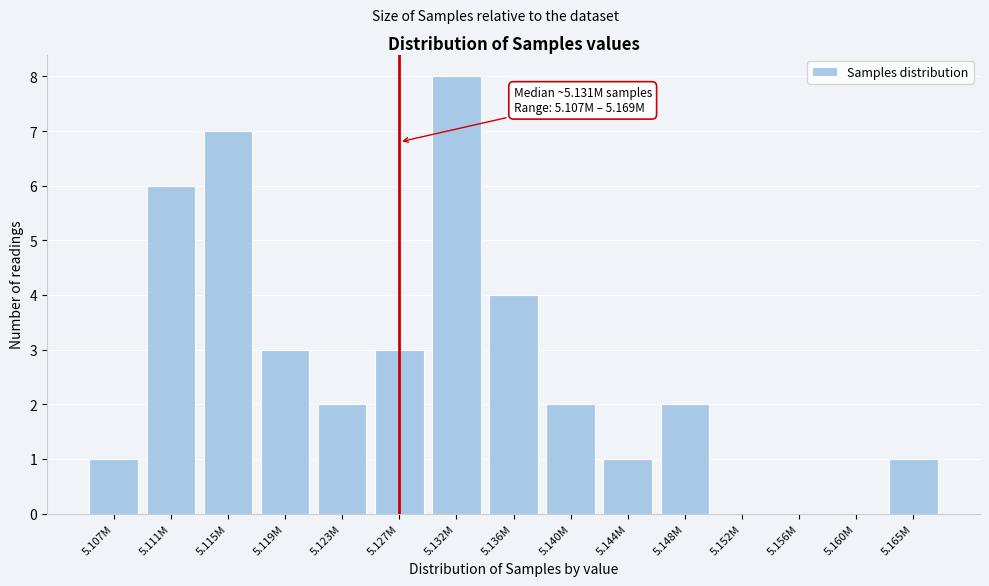

Reading left to right, what are all the values shown in this chart?

5.107M=1	5.111M=6	5.115M=7	5.119M=3	5.123M=2	5.127M=3	5.132M=8	5.136M=4	5.140M=2	5.144M=1	5.148M=2	5.152M=0	5.156M=0	5.160M=0	5.165M=1